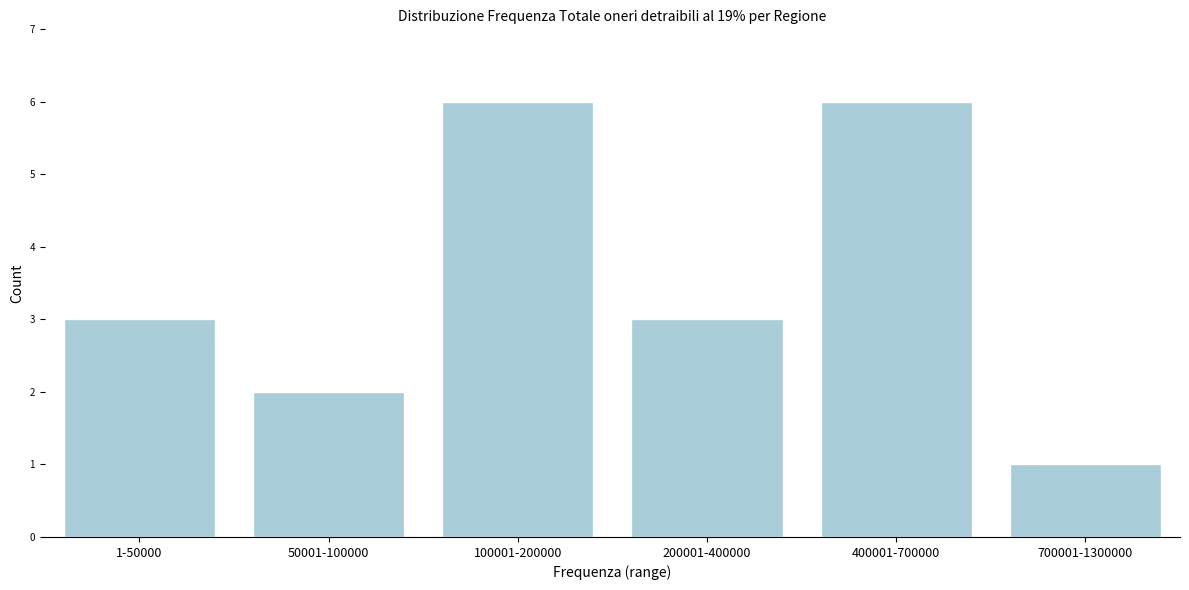

Reading left to right, what are all the values shown in this chart?

1-50000=3	50001-100000=2	100001-200000=6	200001-400000=3	400001-700000=6	700001-1300000=1